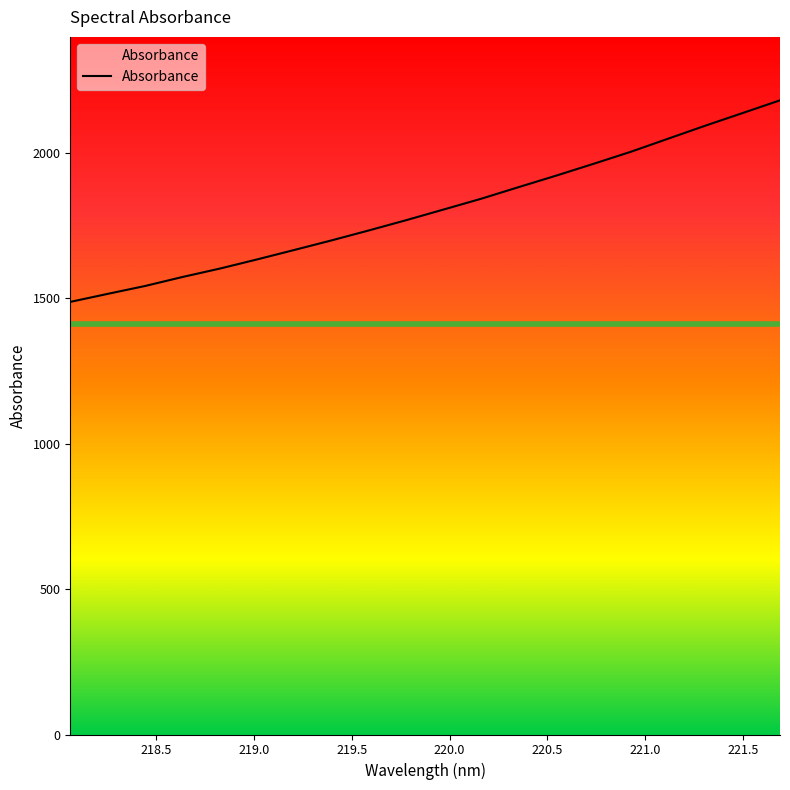

Does the chart have visible grid lines?

No